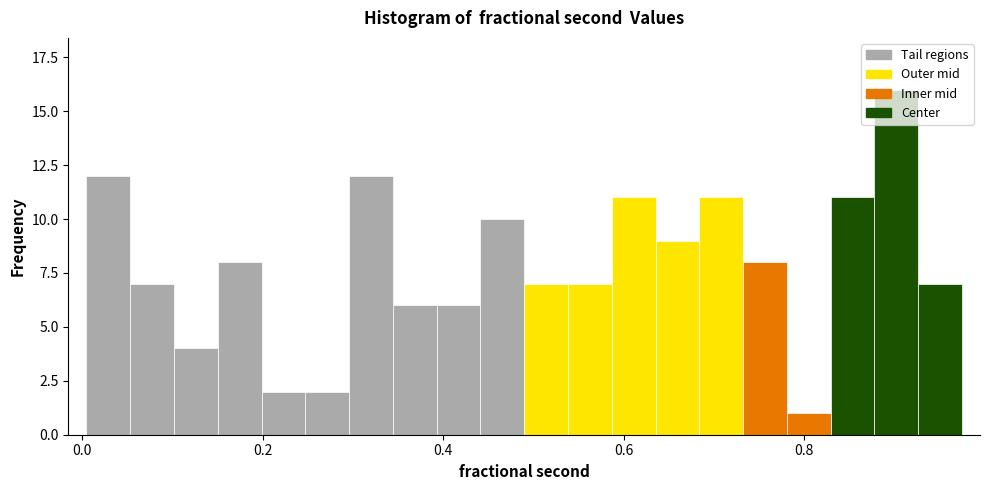

Around what value on the x-axis is the tallest bar? Give the approximate position of its centre, as read against the axis.

0.90